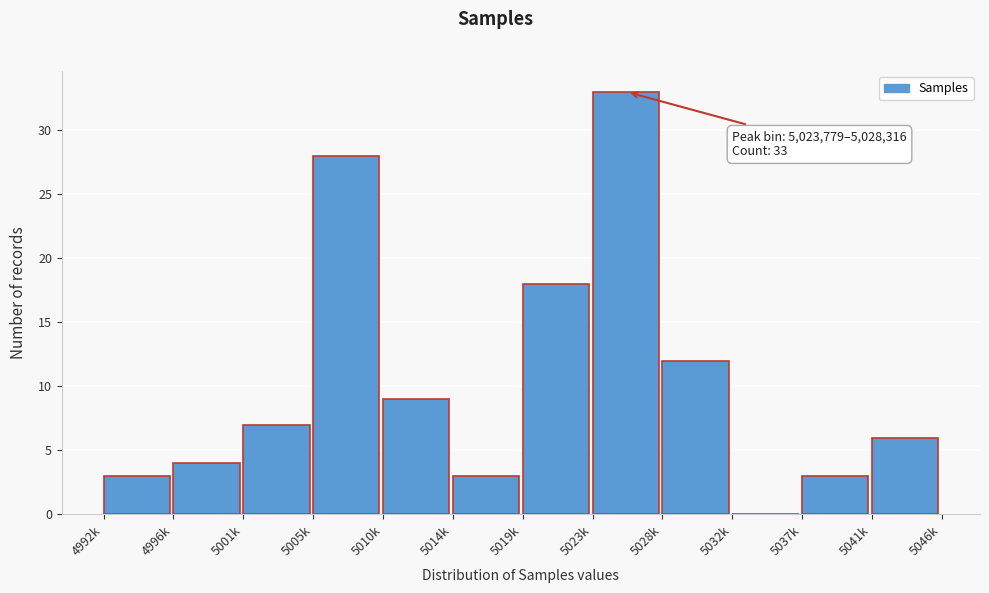

Reading left to right, extract all data points from this chart.

4992k=3	4996k=4	5001k=7	5005k=28	5010k=9	5014k=3	5019k=18	5023k=33	5028k=12	5032k=0	5037k=3	5041k=6